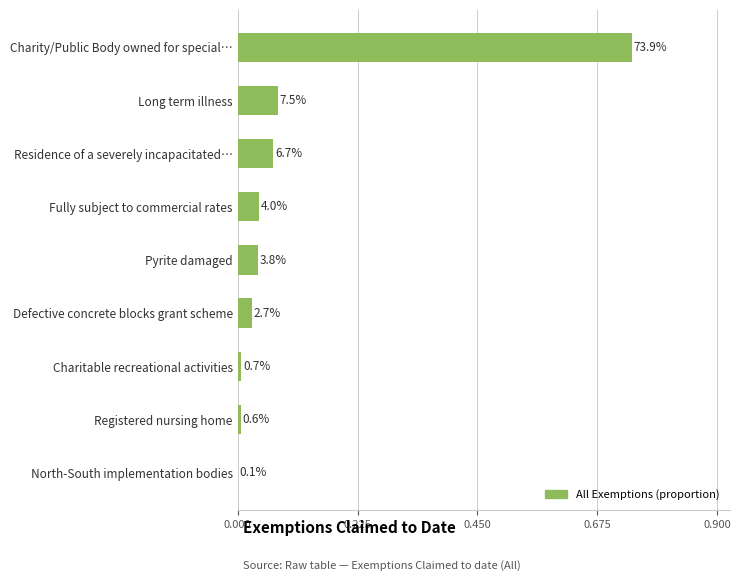

Rank the categories by value from highest to lowest.

Charity/Public Body owned for special needs, Long term illness, Residence of a severely incapacitated individual, Fully subject to commercial rates, Pyrite damaged, Defective concrete blocks grant scheme, Charitable recreational activities, Registered nursing home, North-South implementation bodies